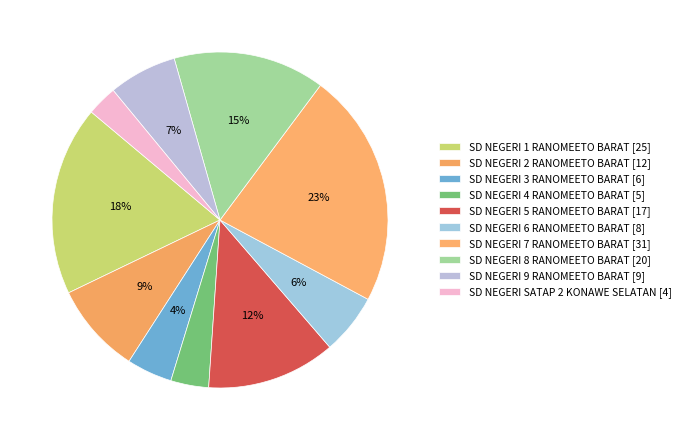

To the nearest percent, what is the difference between the largest and smallest slice percentages?

20%